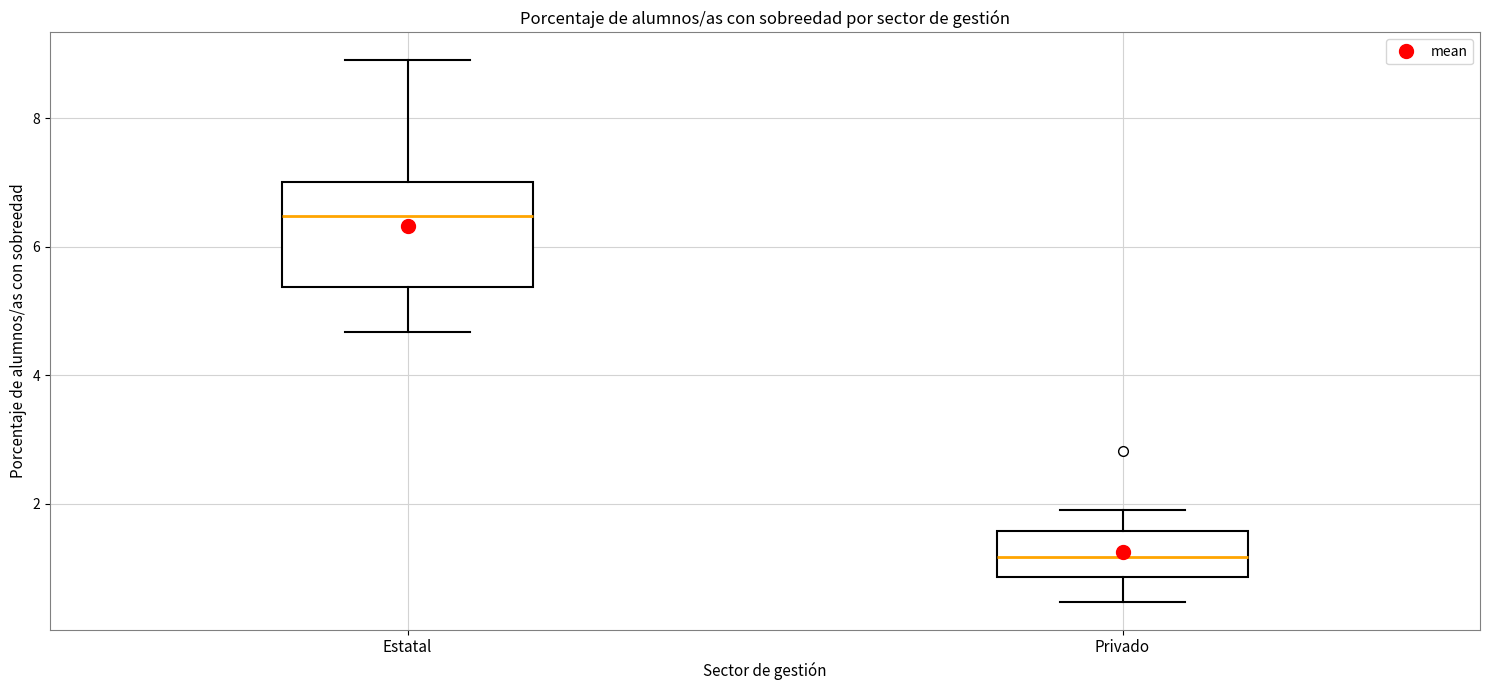

Reading left to right, read every box against the y-axis: the position of its median line, the range the box covers, and the ends of its whiskers. The values are not printed on the chart, so give them approximately, as read against the axis.

Estatal: median 6.4, box 5.4 to 7.0, whiskers 4.6 to 9.0
Privado: median 1.2, box 0.8 to 1.6, whiskers 0.4 to 2.0